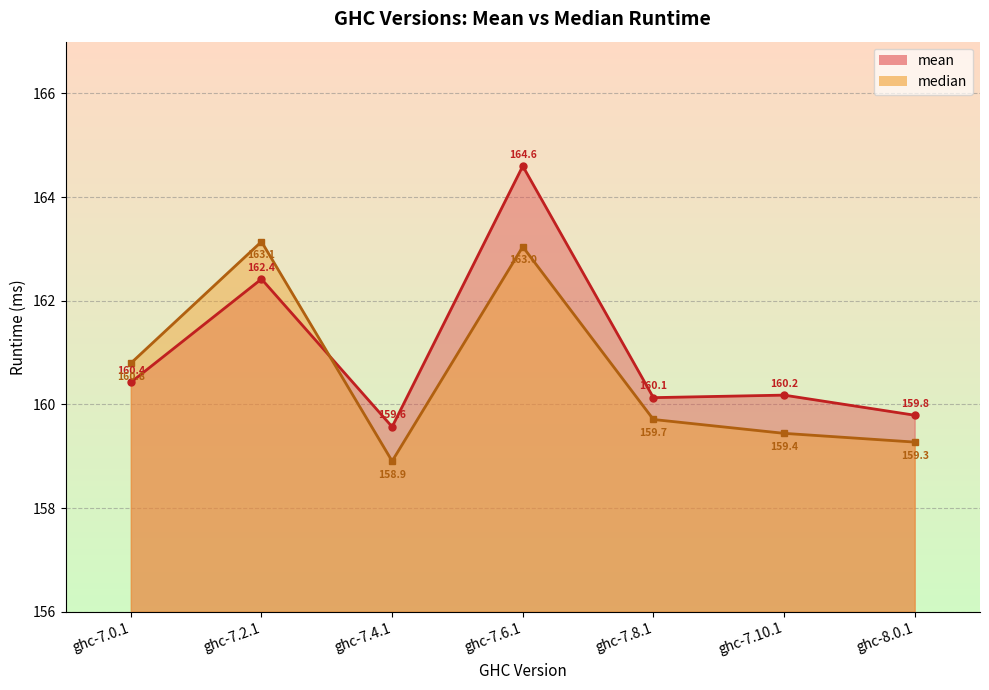

What are all the series names shown in the legend?

mean, median